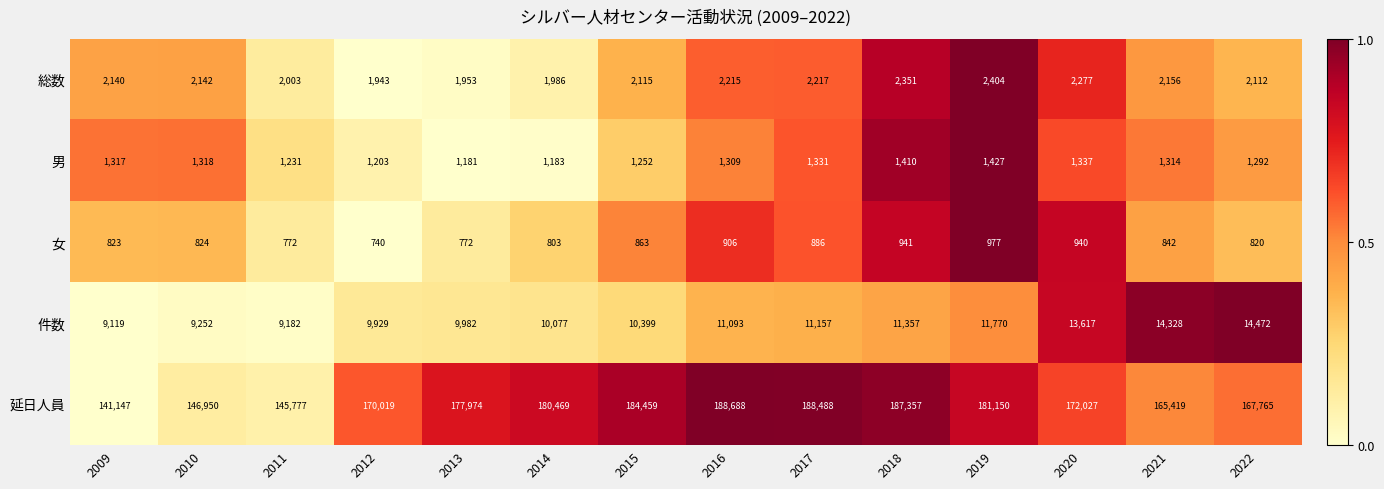

What is the difference between the 件数 values at 2019 and 2022?

2702